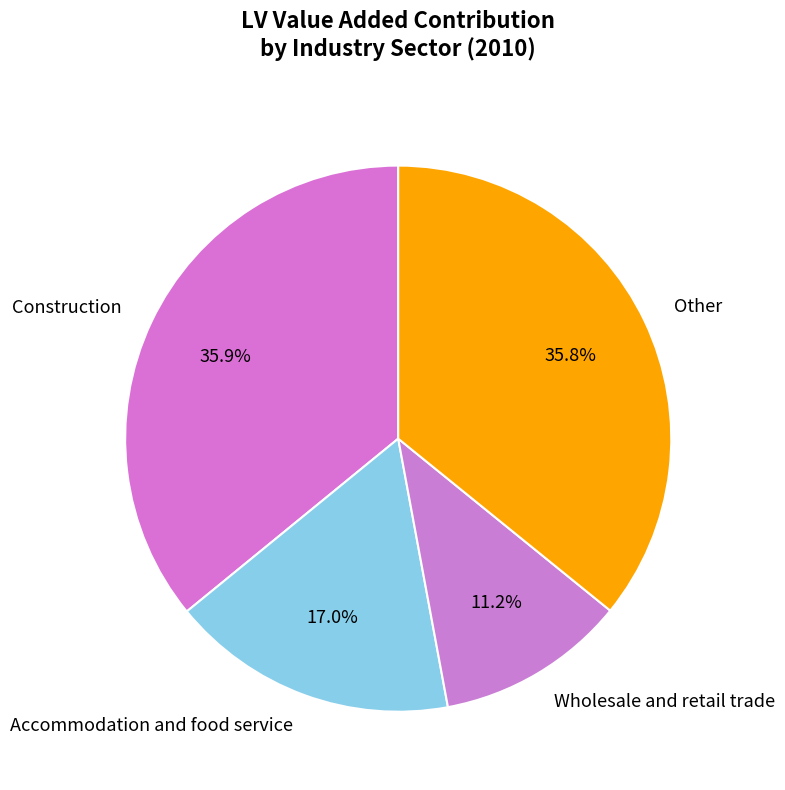

Which category has the smallest portion of the pie?

Wholesale and retail trade